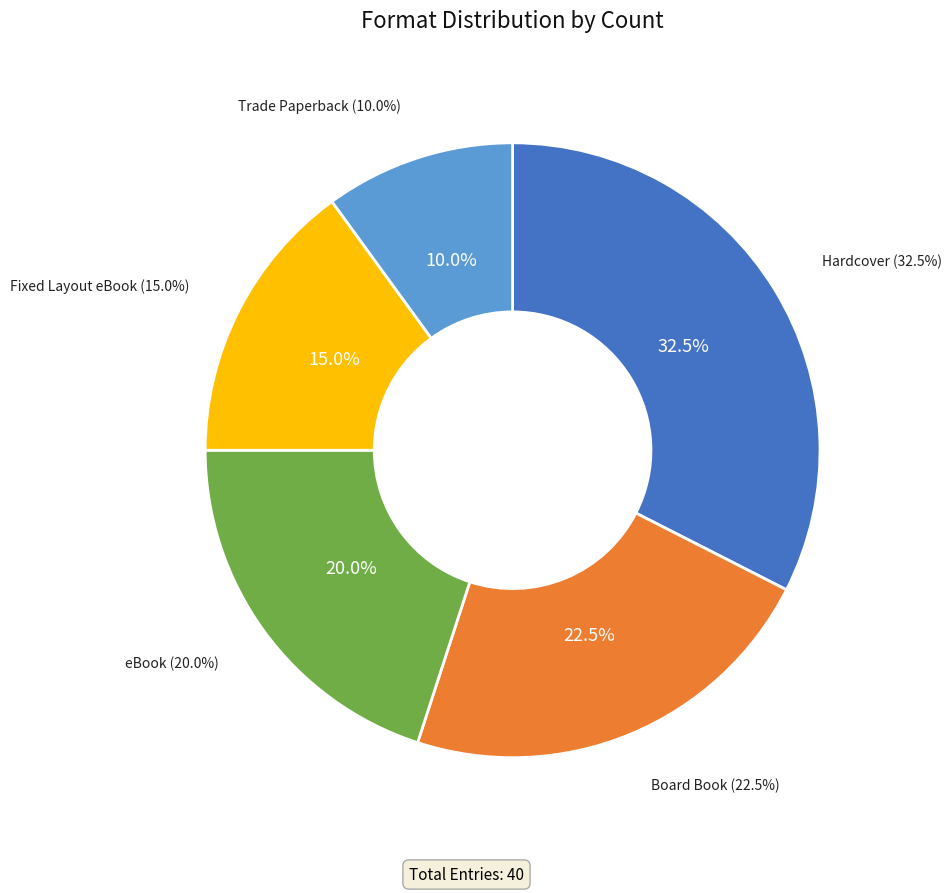

To the nearest percent, what is the combined percentage of eBook and Hardcover?

52%